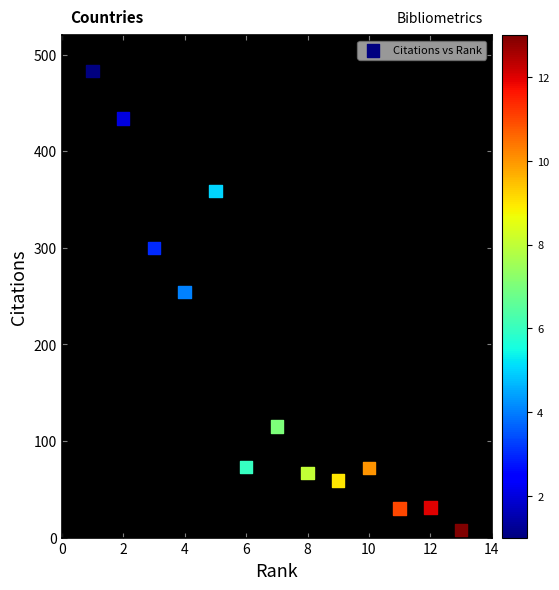

What Y value in the scatter plot is closest to 245?

254